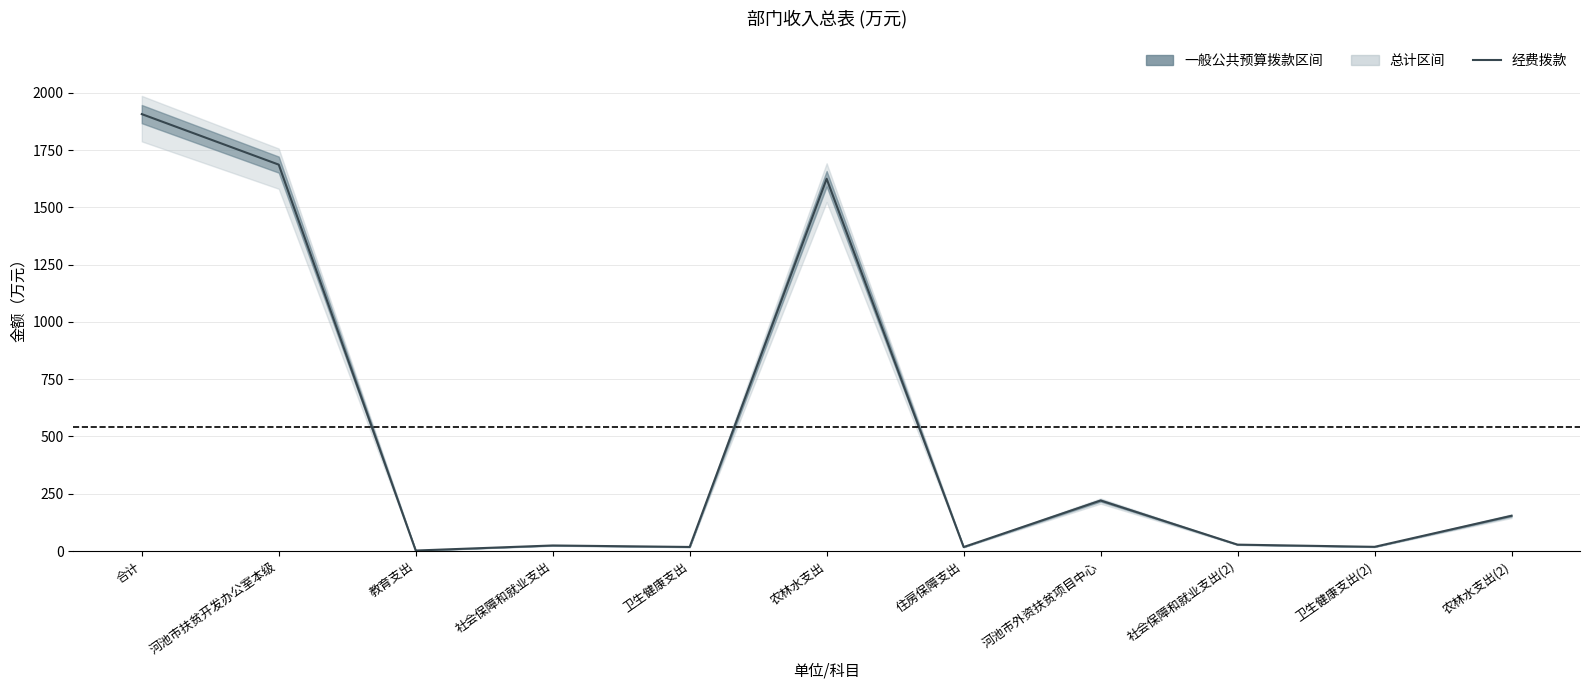

Reading left to right, what are all the values shown in this chart?

合计=1907.2	河池市扶贫开发办公室本级=1686.7	教育支出=2.2	社会保障和就业支出=24.3	卫生健康支出=17.8	农林水支出=1624.9	住房保障支出=17.5	河池市外资扶贫项目中心=220.6	社会保障和就业支出(2)=27.9	卫生健康支出(2)=18.4	农林水支出(2)=153.9